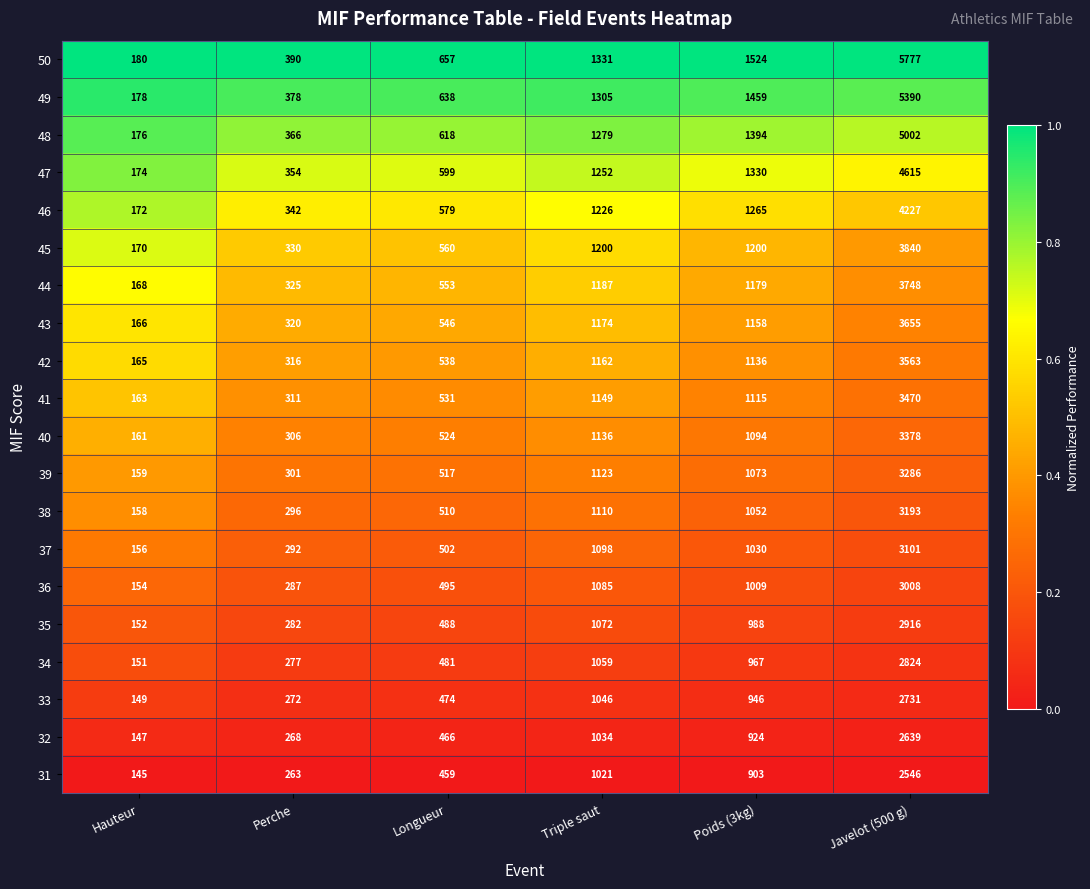

Is the value of 46 at Perche greater than the value of 31 at Hauteur?

Yes